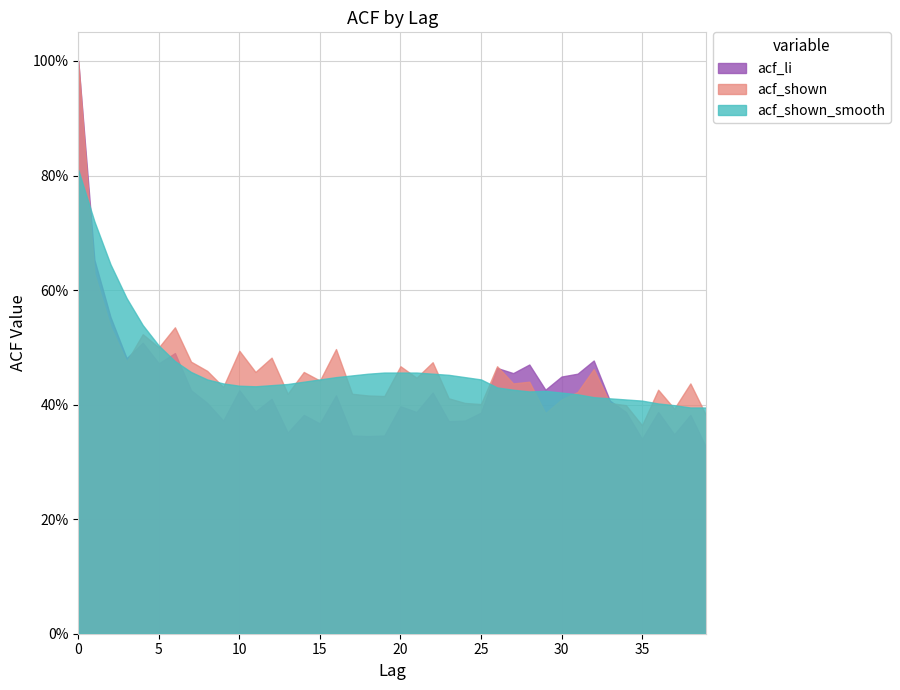

What is the value of the acf_li point at the 34th from the left?

0.4